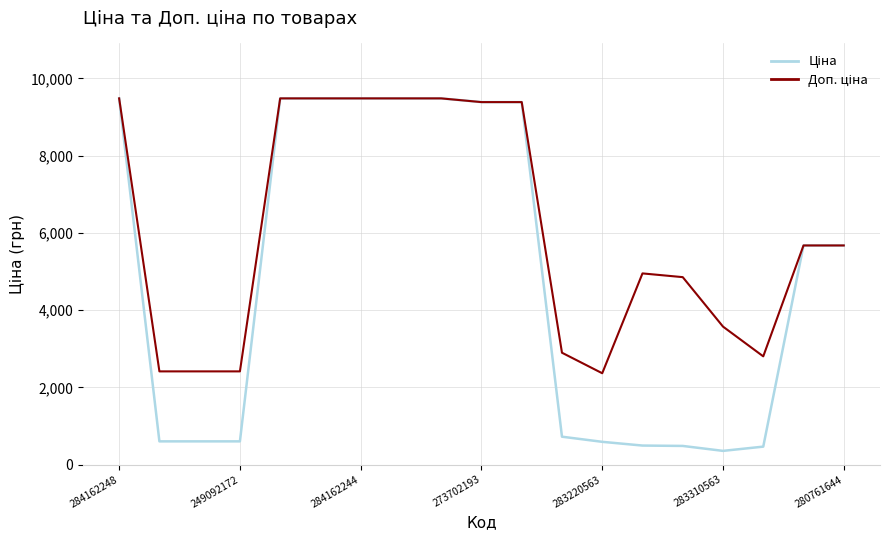

What is the greatest value displayed?

9480.1